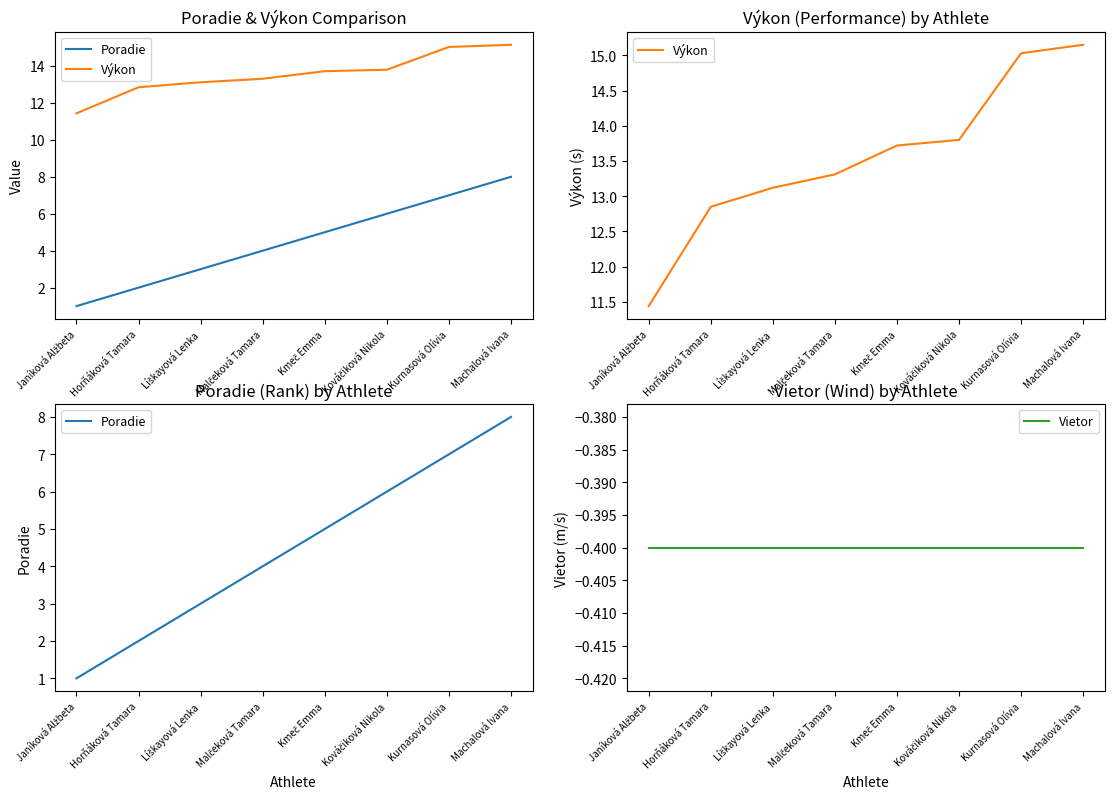

How many values in the Poradie series are below 5?

4